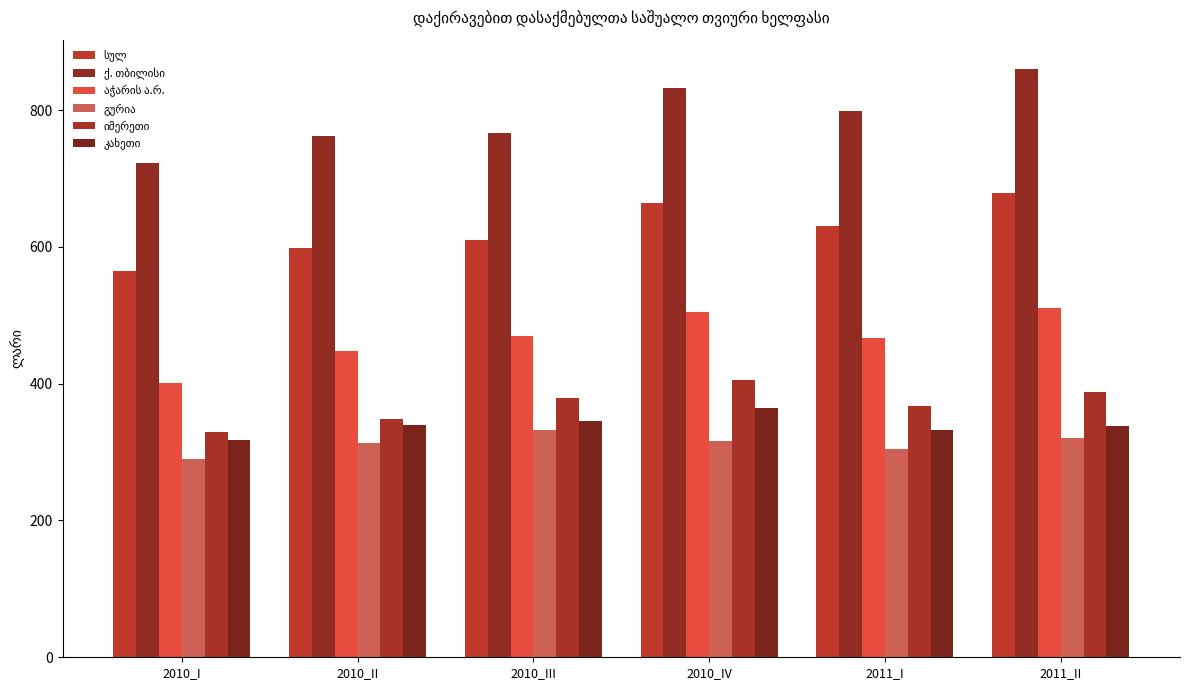

What is the difference between the highest and lowest values at 2010_I?

431.9